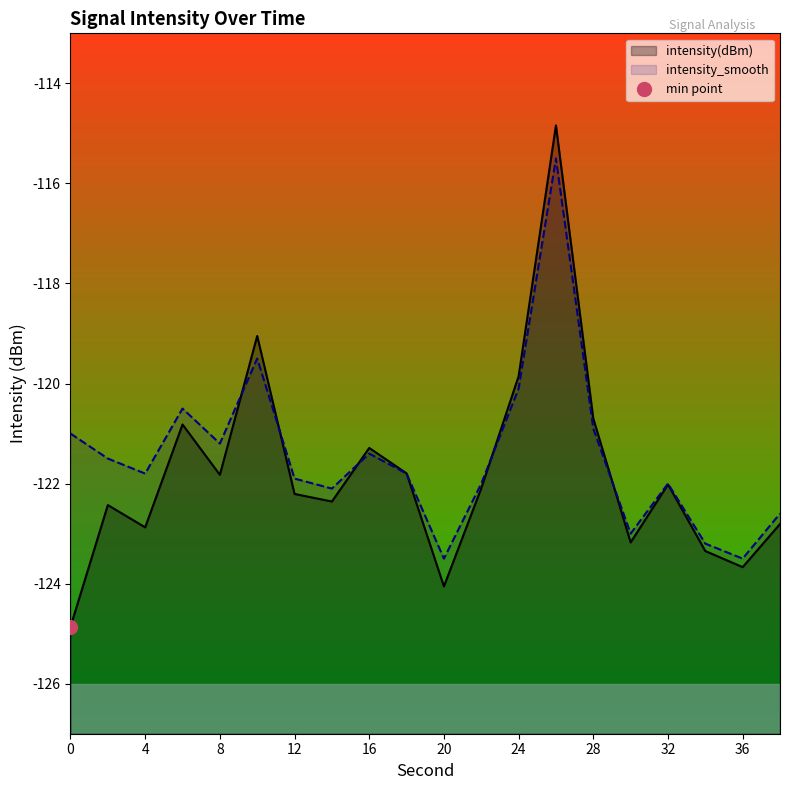

What is the total value across all series at 4?

-244.7